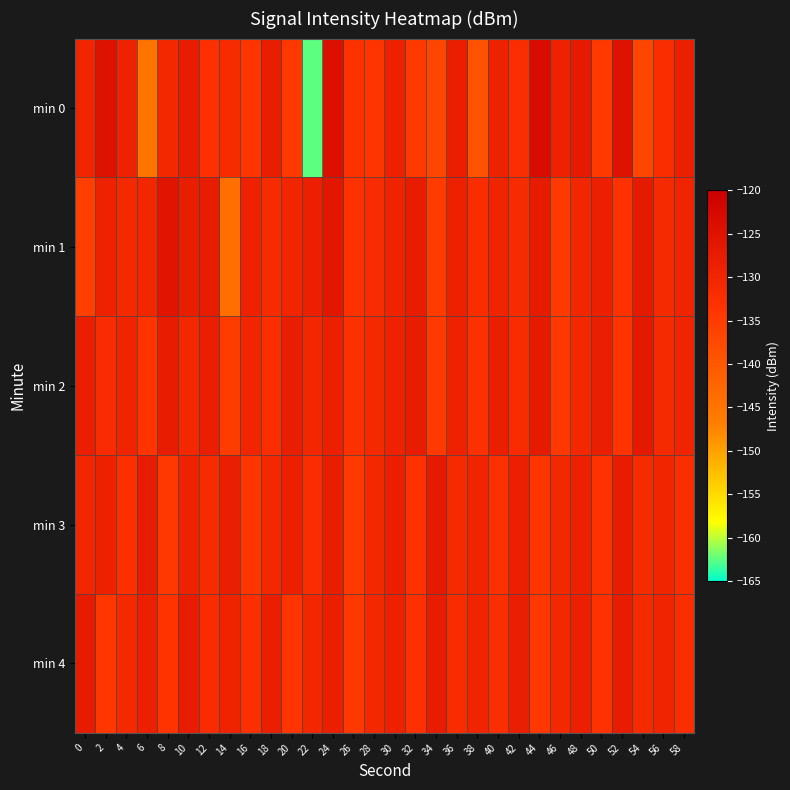

What is the spread (max minus min) of values at 46?

5.6